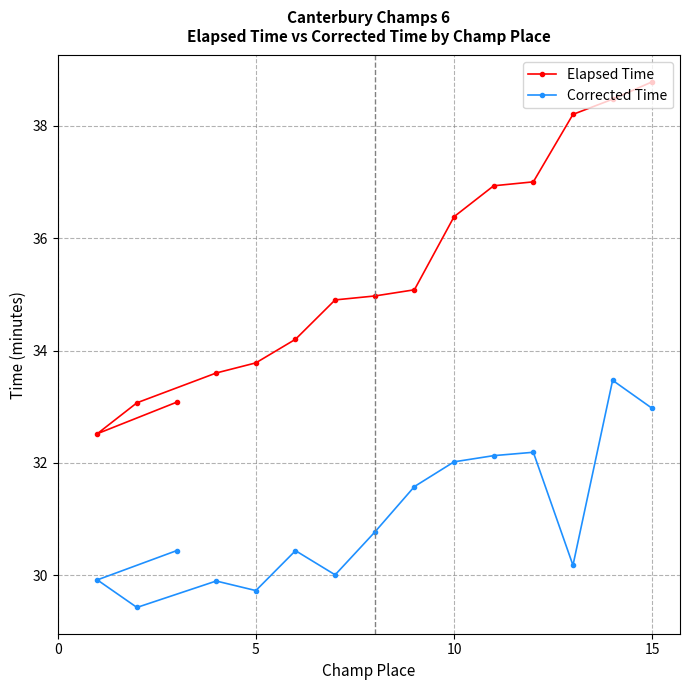

What is the approximate value of Elapsed Time at 10?

36.4